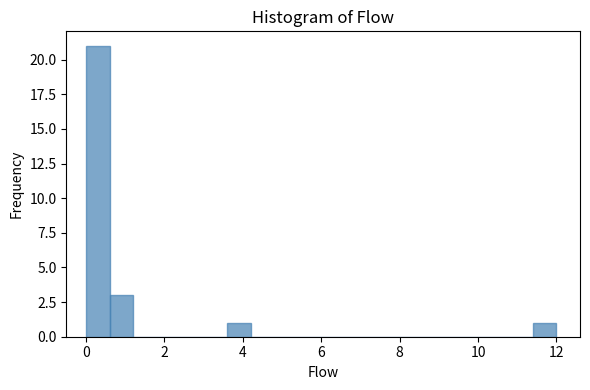

Read against the x-axis, roughly where is the centre of the tallest bar?

0.4